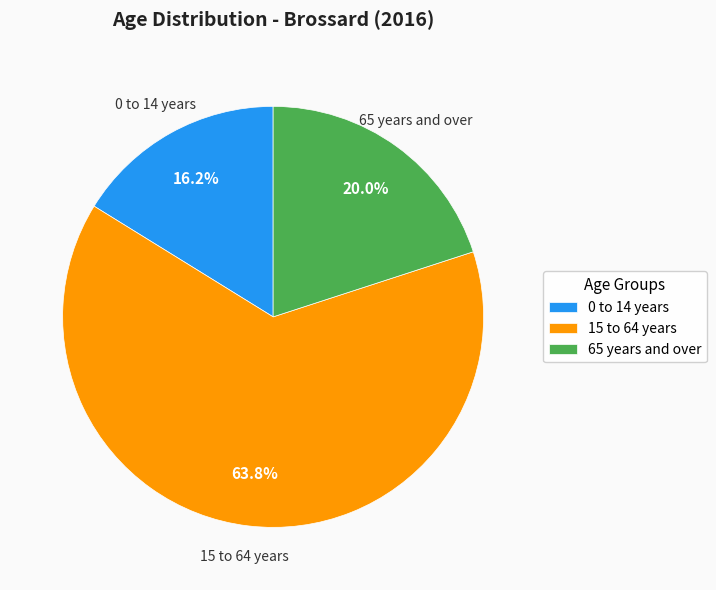

How many slices are in this pie chart?

3